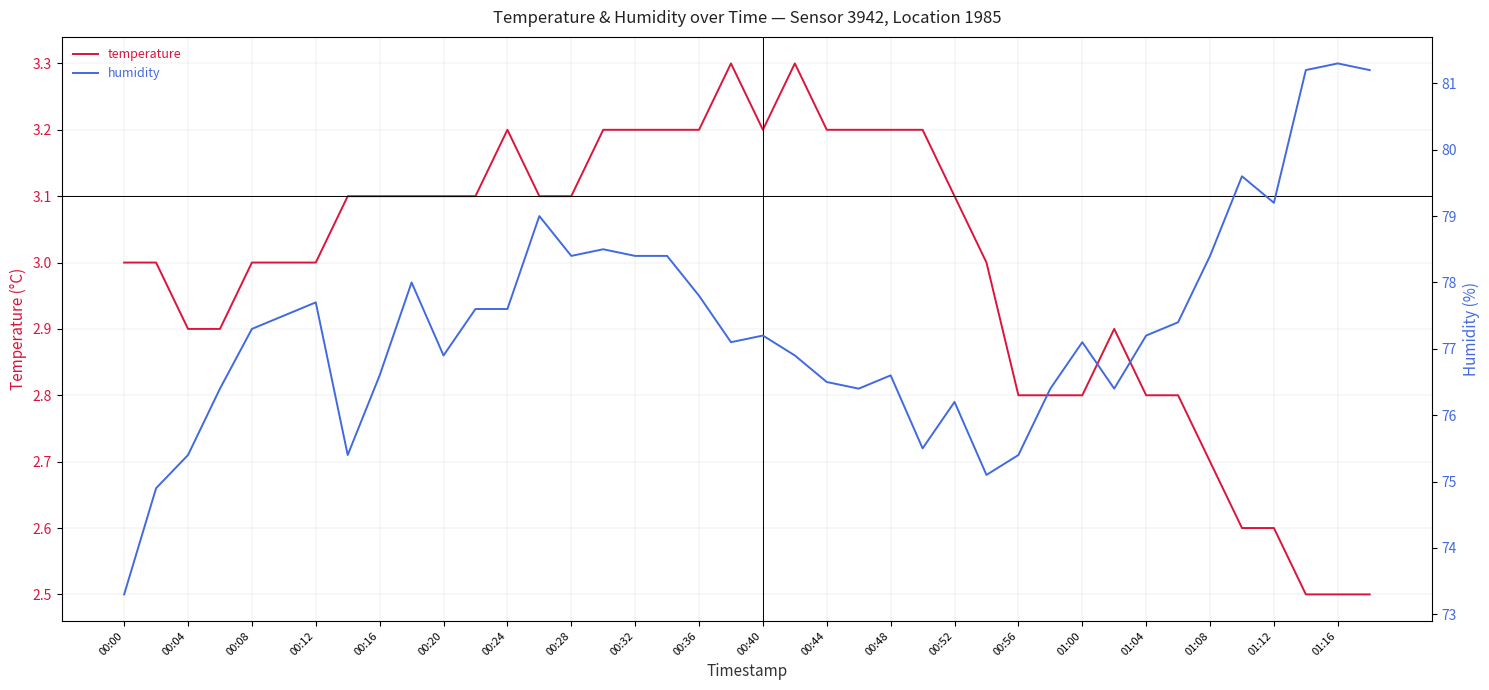

True or false: temperature has more than 1 interior local peaks.

True